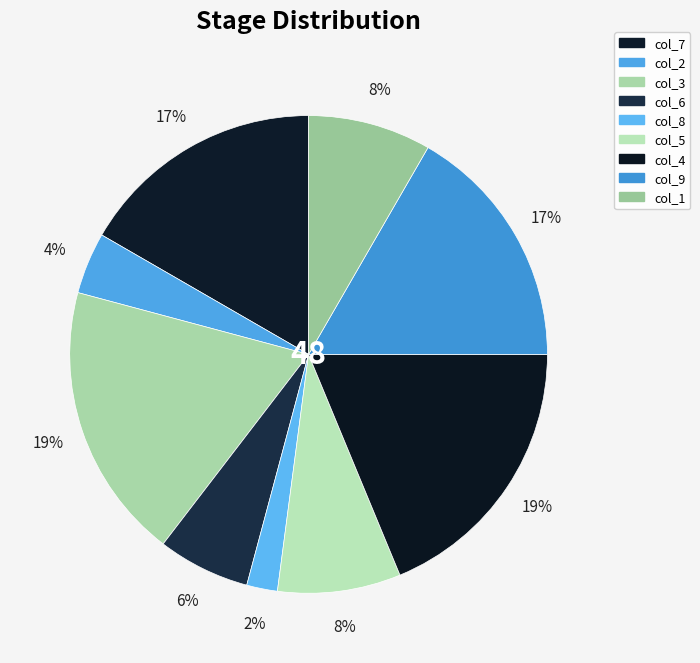

How many segments does this pie chart have?

9